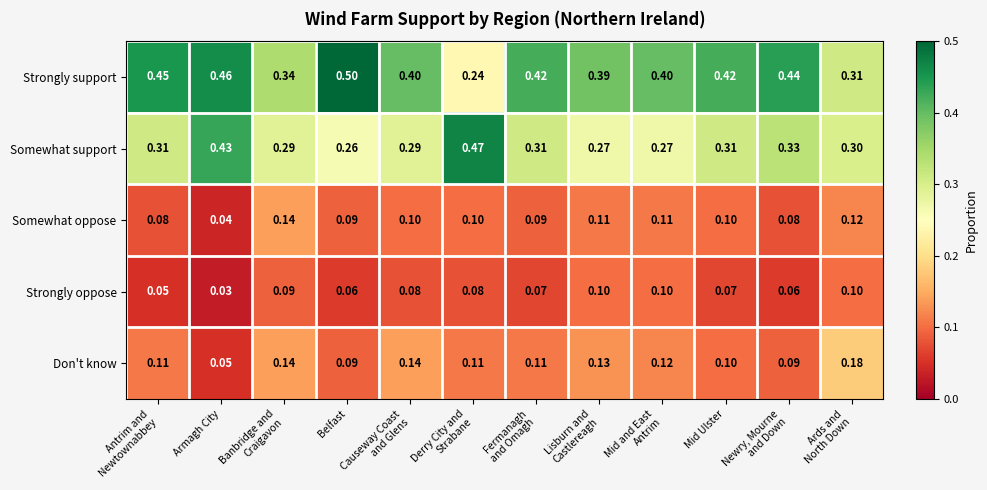

At how many categories does at least one series exceed 0?

12